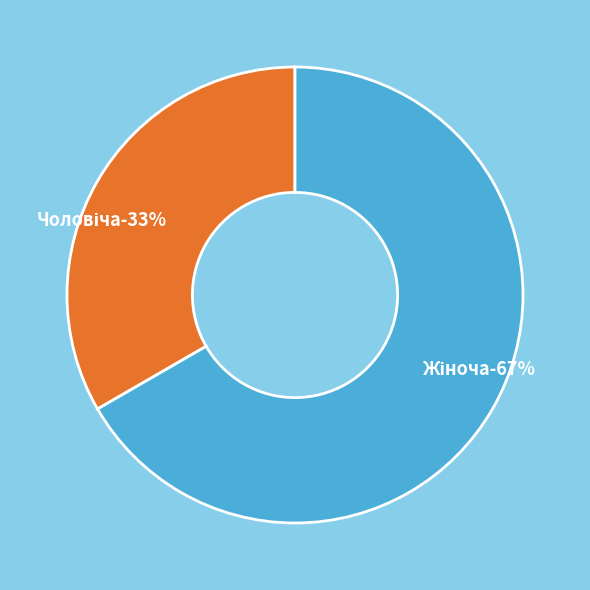

To the nearest percent, what is the combined percentage of Чоловіча and Жіноча?

100%